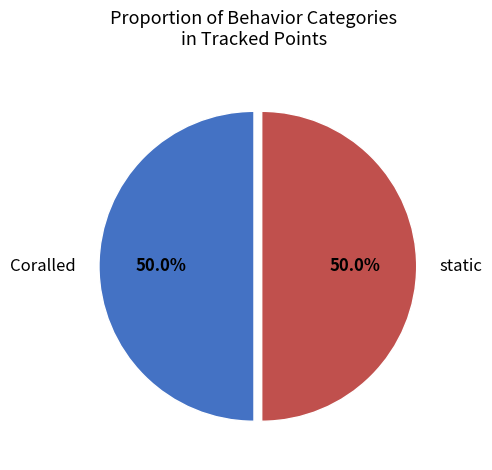

What percentage is NOT represented by static?

50.0%